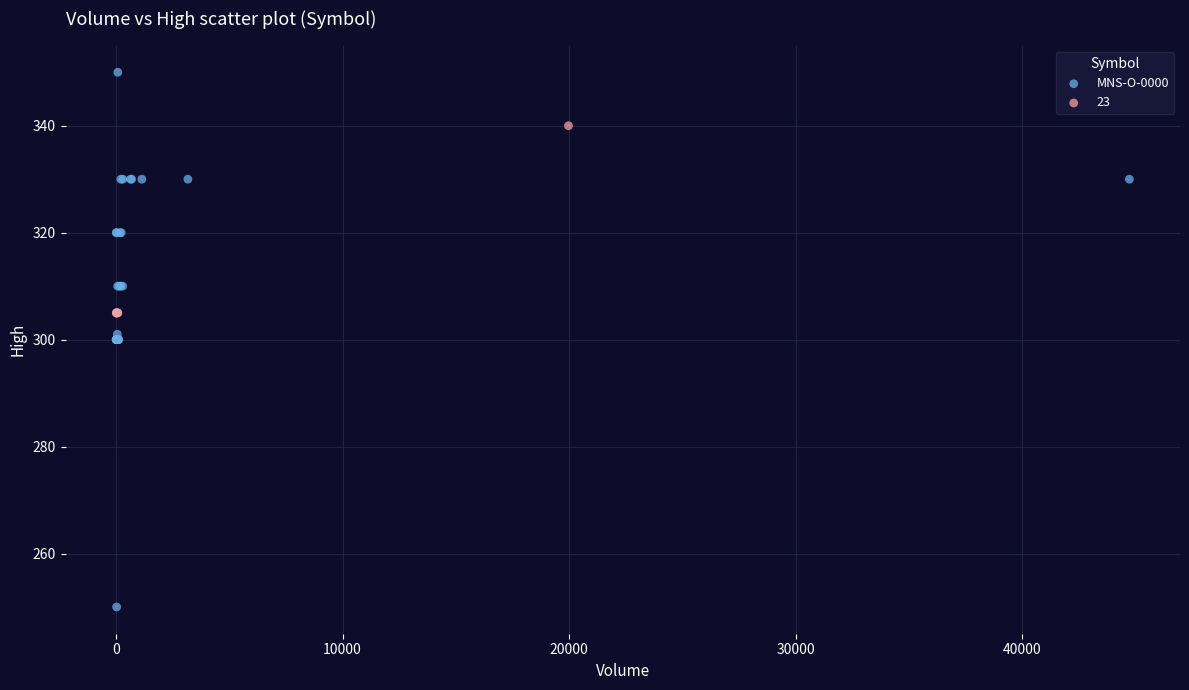

Which series reaches the minimum Y coordinate?

MNS-O-0000